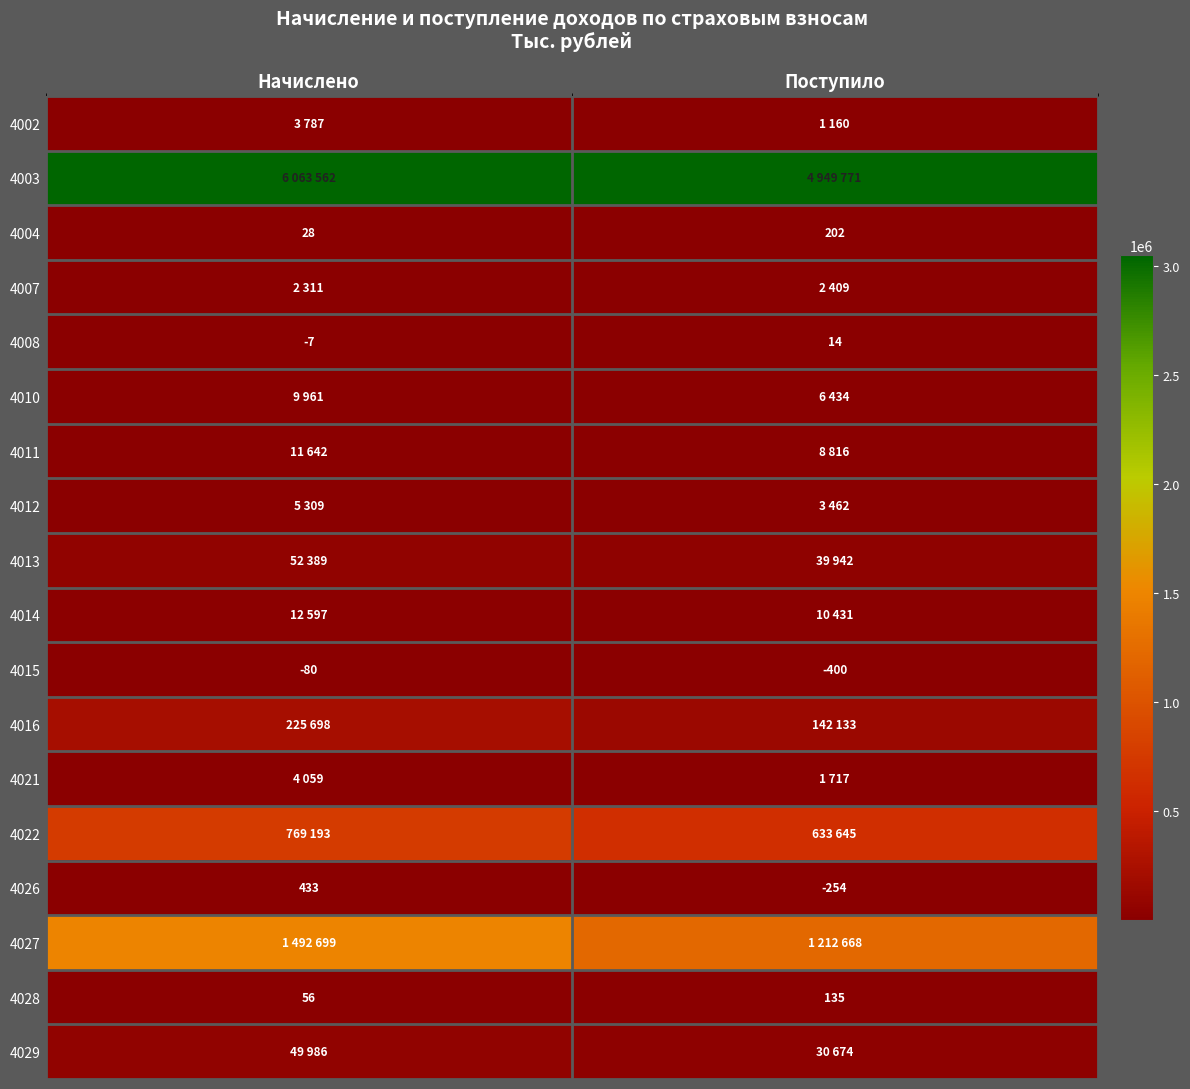

What is the minimum value shown in the chart?

-400